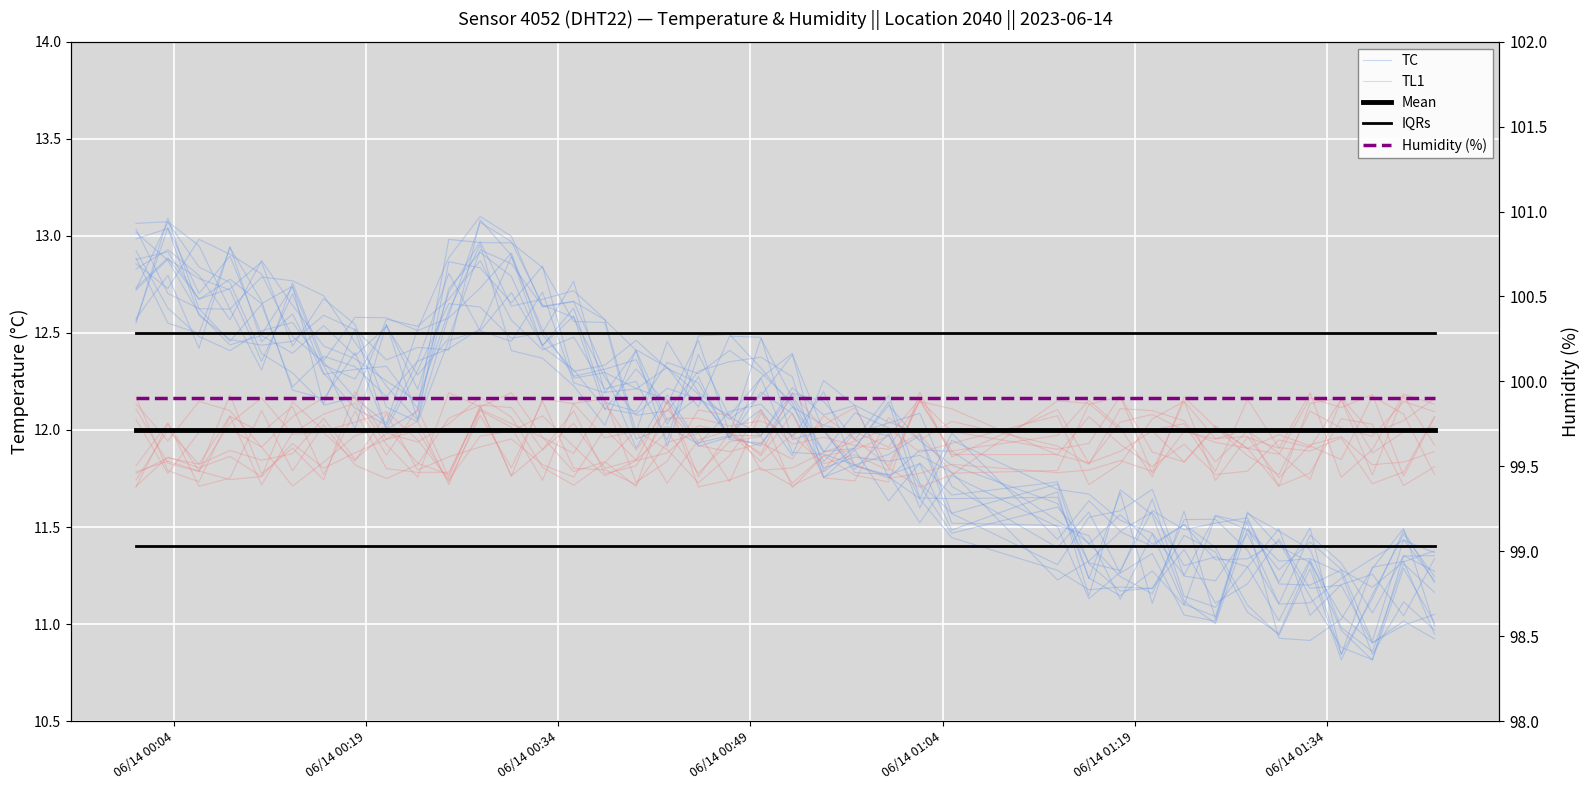

Reading left to right, extract all data points from this chart.

TC: 12.7	13.1	12.8	12.8	12.4	12.3	12.1	12.5	12.4	12.4	12.4	13.1	12.9	12.4	12.3	12.1	12.1	12.2	12.2	12.1	12.3	11.9	11.9	11.8	11.9	12.0	11.5	11.5	11.5	11.1	11.5	11.1	11.0	11.6	11.5	11.4	11.0	10.9	11.3	11.2
TL1: 11.8	11.8	11.8	11.7	11.8	11.9	11.8	11.9	12.0	12.0	11.7	12.1	12.0	11.7	12.1	12.2	11.7	11.8	12.1	12.1	11.8	11.8	11.9	11.9	12.0	11.9	11.9	12.1	11.7	11.8	12.1	12.1	12.0	12.0	11.8	11.9	12.0	11.8	11.8	11.9
Mean: 12.0	12.0	12.0	12.0	12.0	12.0	12.0	12.0	12.0	12.0	12.0	12.0	12.0	12.0	12.0	12.0	12.0	12.0	12.0	12.0	12.0	12.0	12.0	12.0	12.0	12.0	12.0	12.0	12.0	12.0	12.0	12.0	12.0	12.0	12.0	12.0	12.0	12.0	12.0	12.0
IQRs: 12.5	12.5	12.5	12.5	12.5	12.5	12.5	12.5	12.5	12.5	12.5	12.5	12.5	12.5	12.5	12.5	12.5	12.5	12.5	12.5	12.5	12.5	12.5	12.5	12.5	12.5	12.5	12.5	12.5	12.5	12.5	12.5	12.5	12.5	12.5	12.5	12.5	12.5	12.5	12.5
Humidity (%): 99.9	99.9	99.9	99.9	99.9	99.9	99.9	99.9	99.9	99.9	99.9	99.9	99.9	99.9	99.9	99.9	99.9	99.9	99.9	99.9	99.9	99.9	99.9	99.9	99.9	99.9	99.9	99.9	99.9	99.9	99.9	99.9	99.9	99.9	99.9	99.9	99.9	99.9	99.9	99.9